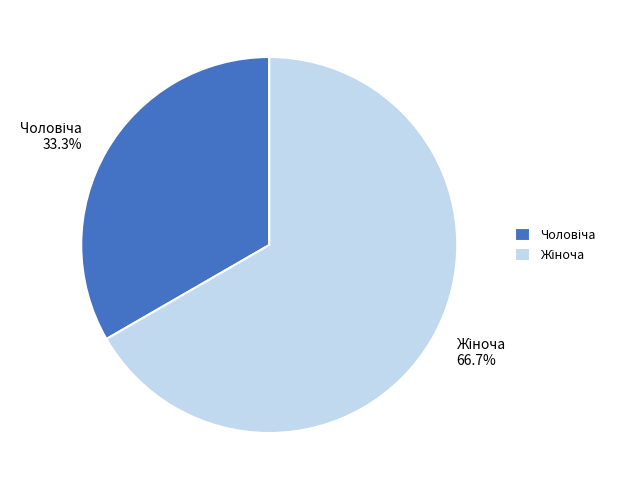

Is there any slice that represents more than half of the pie?

Yes